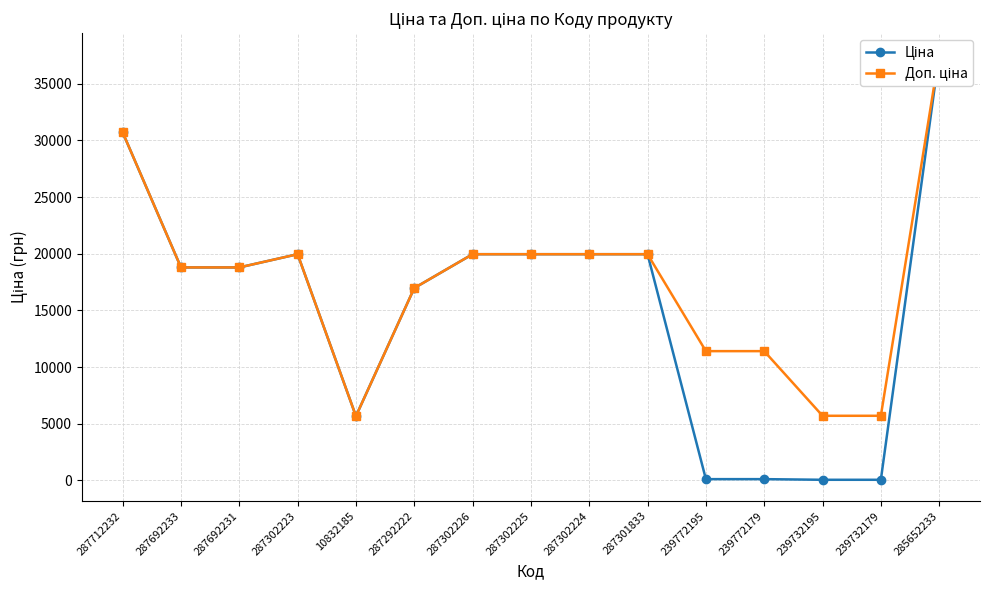

At which category does the chart reach its minimum across all series?

239732195